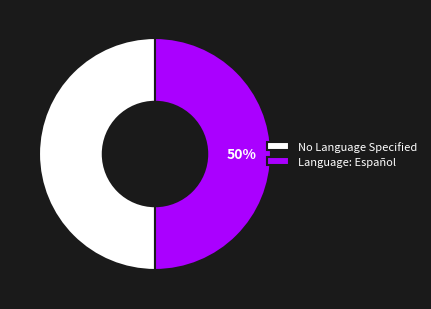

Combined, do No Language Specified and Language: Español account for over 50%?

Yes